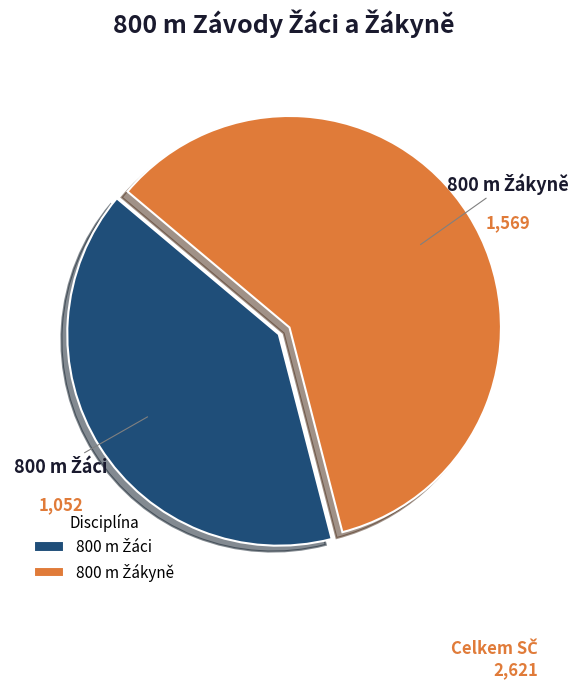

Is there any slice that represents more than half of the pie?

Yes